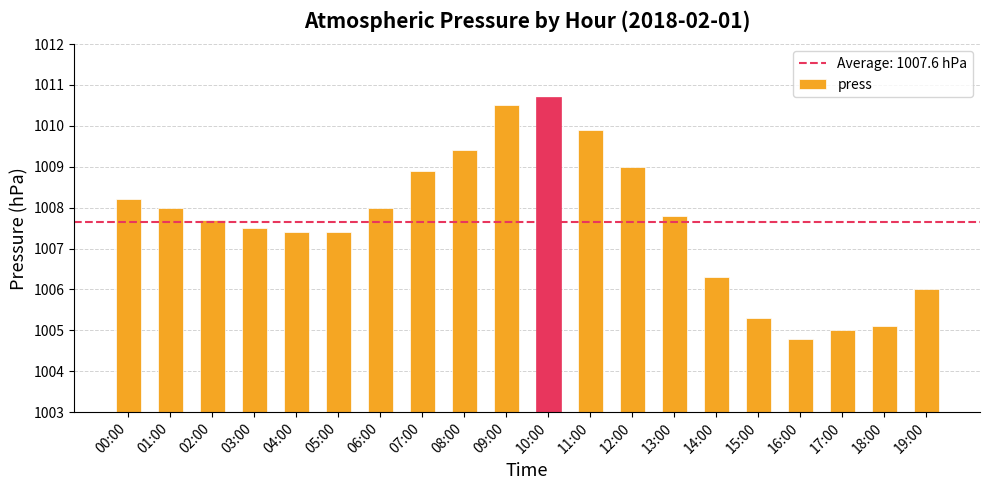

What is the difference between the maximum and second lowest values?

5.7